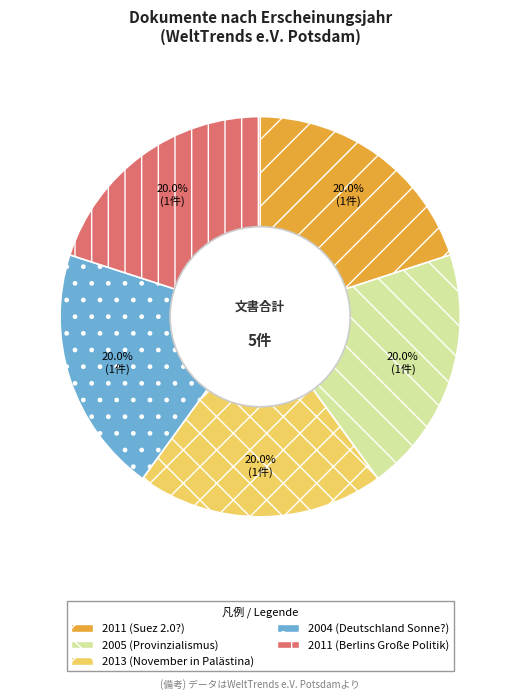

How many slices are in this pie chart?

5